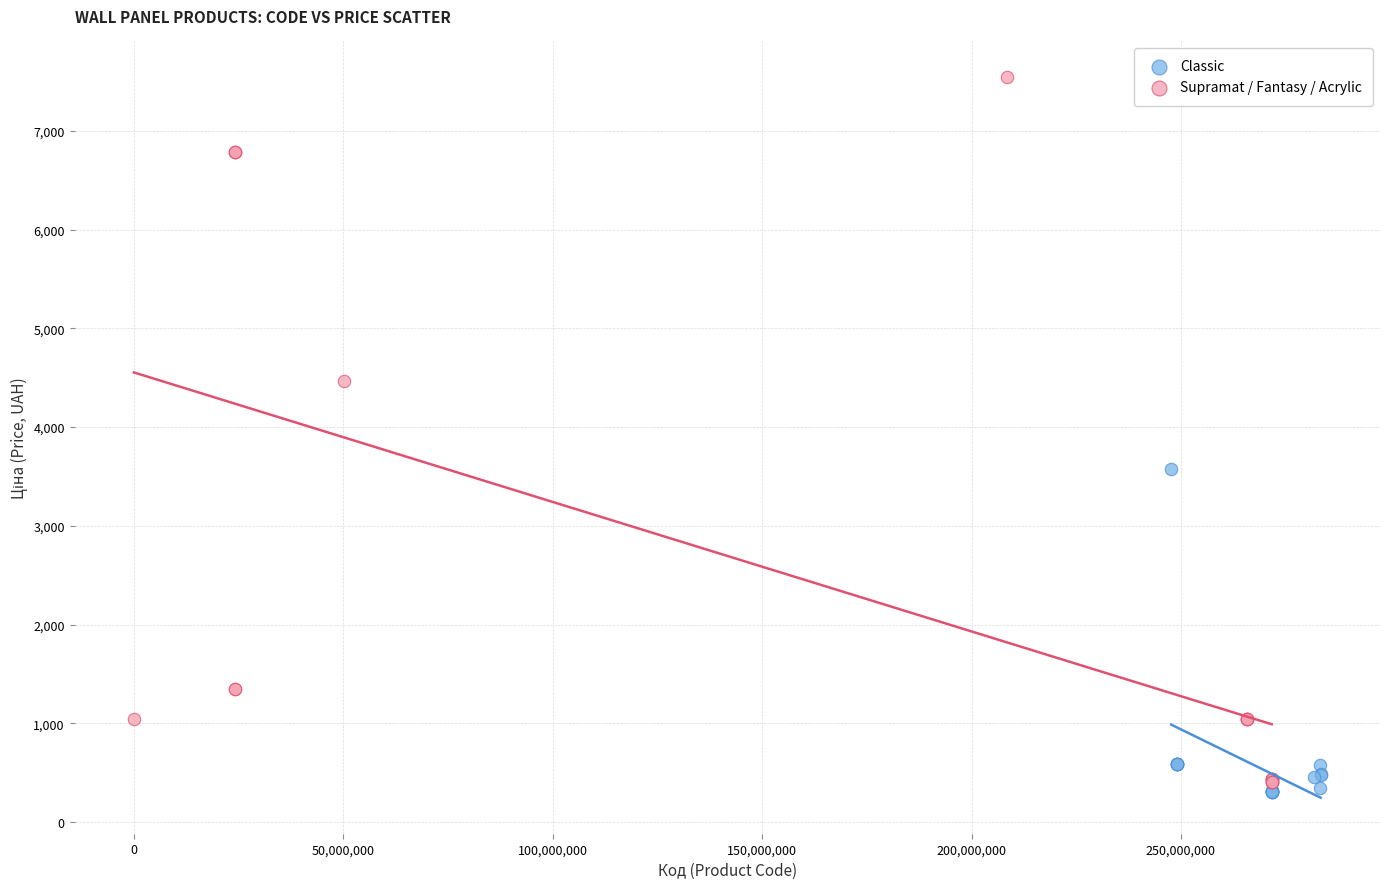

What are all the series names shown in the legend?

Classic, Supramat / Fantasy / Acrylic